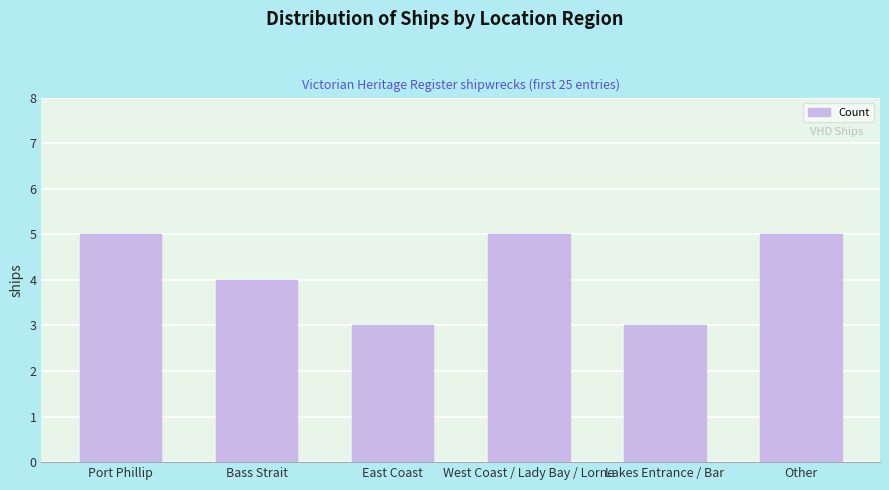

How many data points are less than 5?

3